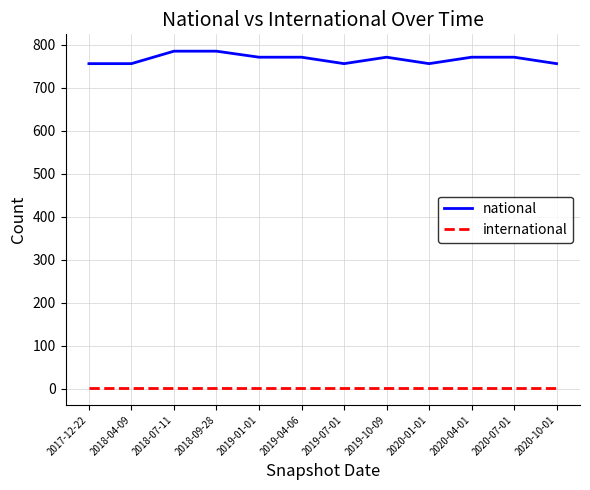

What is the minimum value for national?

756